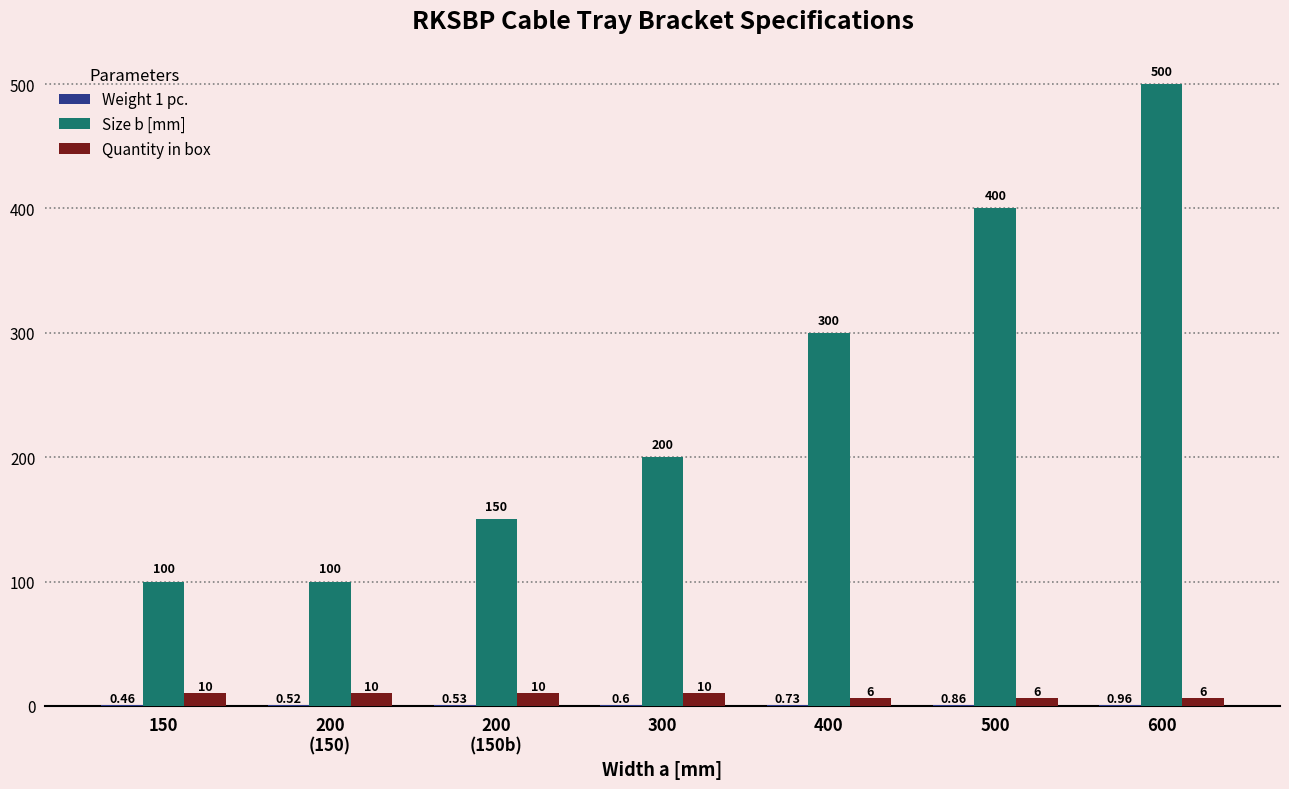

What is the sum of all Quantity in box values?

58.0